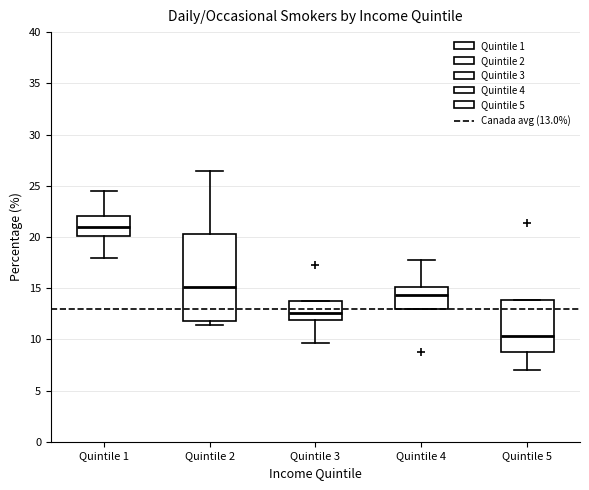

Which box's median line is the lowest?

Quintile 5